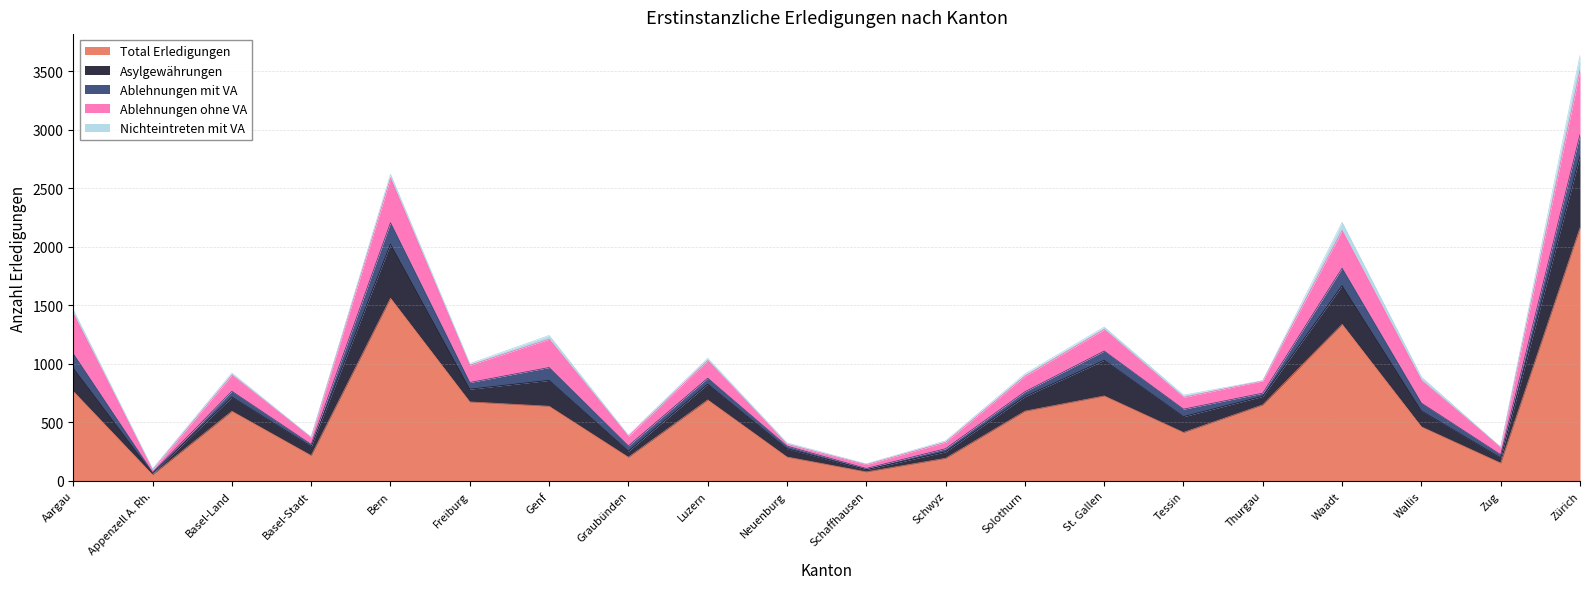

What is the sum of all Nichteintreten mit VA values?

484